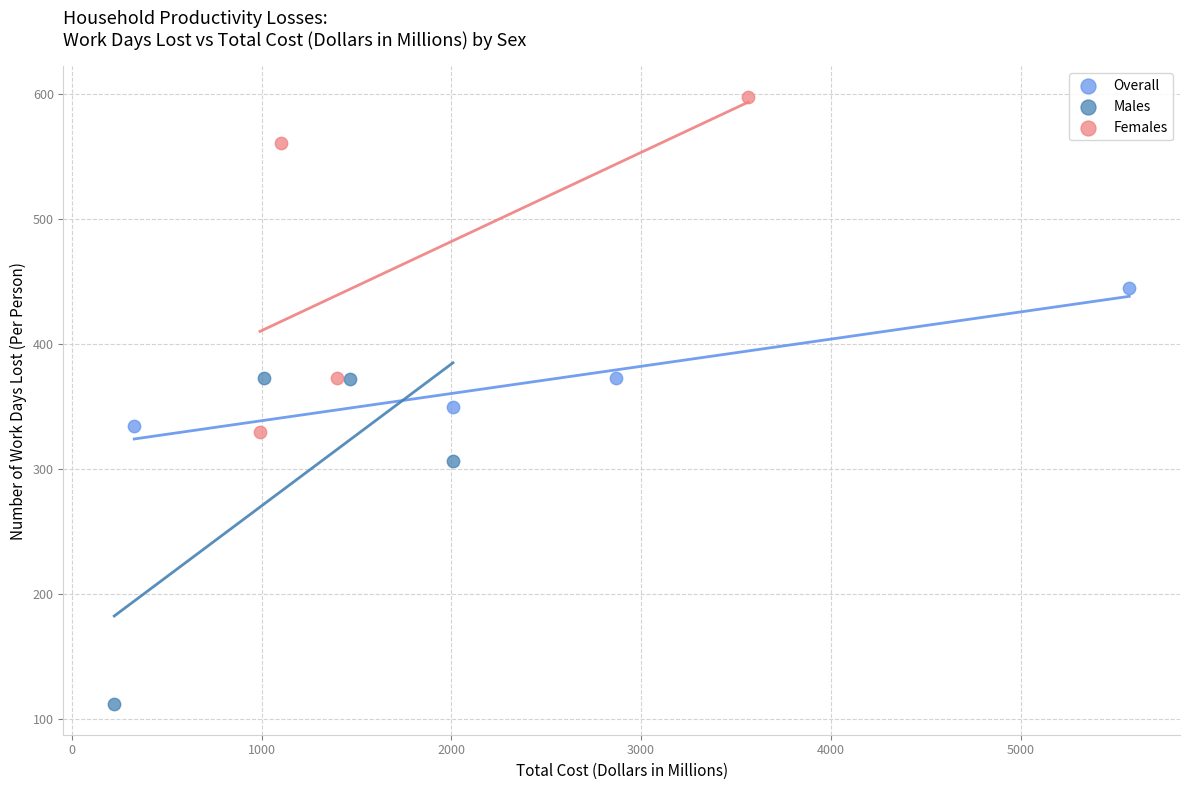

Which series contains the lowest Y value?

Males